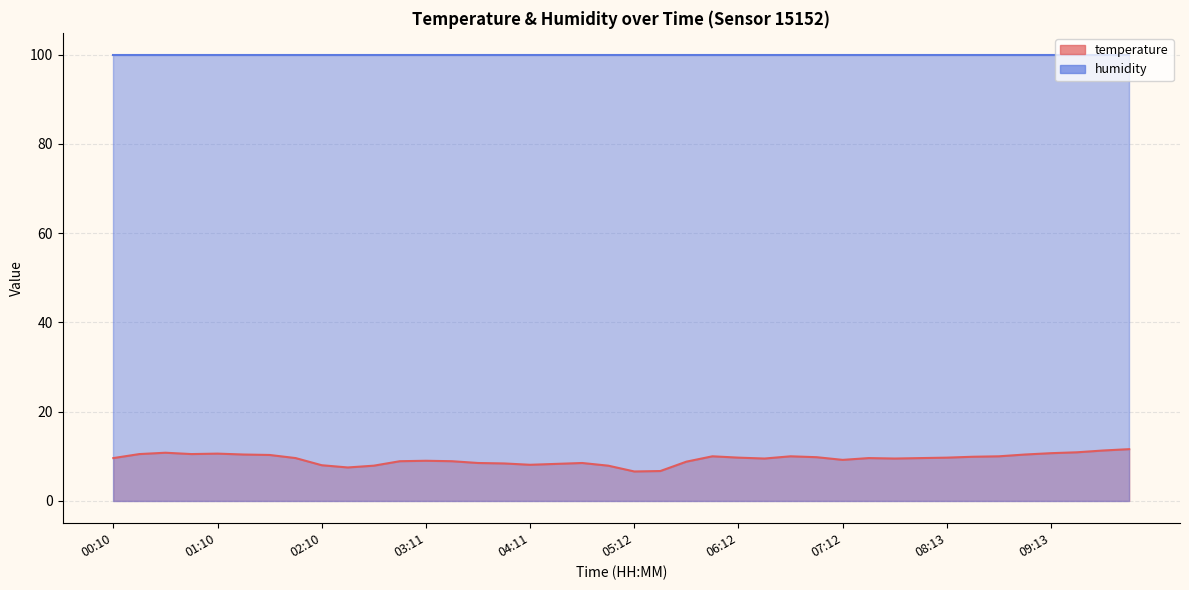

Reading left to right, extract all data points from this chart.

00:10=9.6	00:25=10.5	00:40=10.8	00:55=10.5	01:10=10.6	01:25=10.4	01:40=10.3	01:55=9.6	02:10=8.0	02:25=7.5	02:41=7.9	02:56=8.9	03:11=9.0	03:26=8.9	03:41=8.5	03:56=8.4	04:11=8.1	04:26=8.3	04:41=8.5	04:57=7.9	05:12=6.6	05:27=6.7	05:42=8.8	05:57=10.0	06:12=9.7	06:27=9.5	06:42=10.0	06:57=9.8	07:12=9.2	07:27=9.6	07:42=9.5	07:58=9.6	08:13=9.7	08:28=9.9	08:43=10.0	08:58=10.4	09:13=10.7	09:28=10.9	09:43=11.3	09:58=11.6